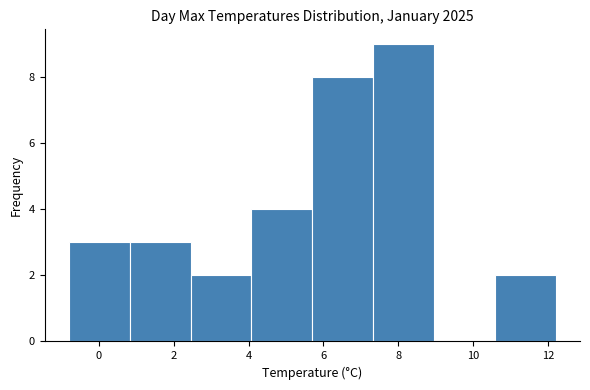

Which range on the x-axis has the tallest bar?

7.4 to 9.0